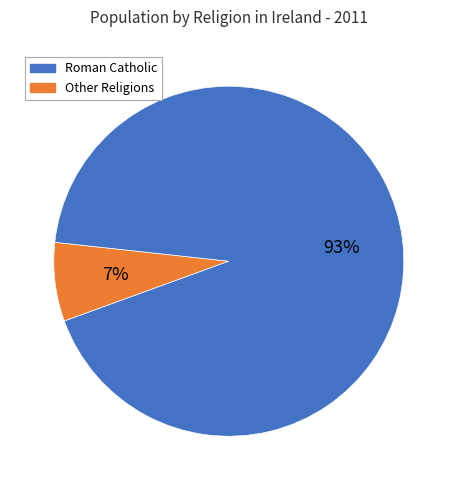

To the nearest percent, what is the average slice percentage?

50%